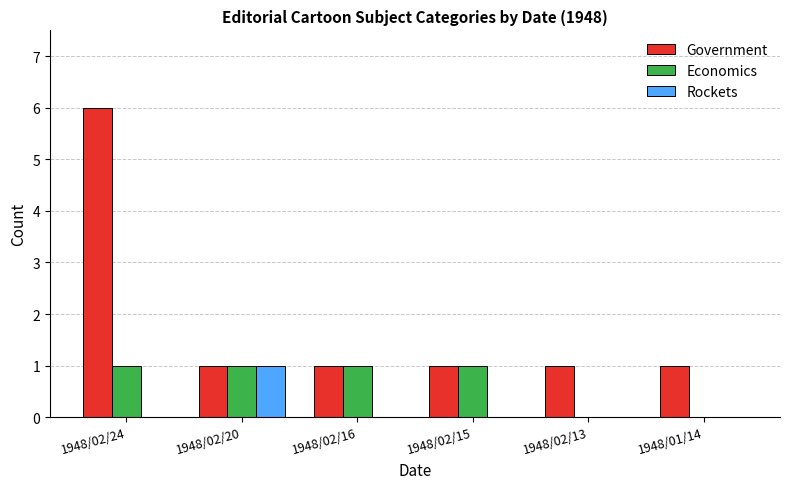

What is the spread (max minus min) of values at 1948/02/16?

1